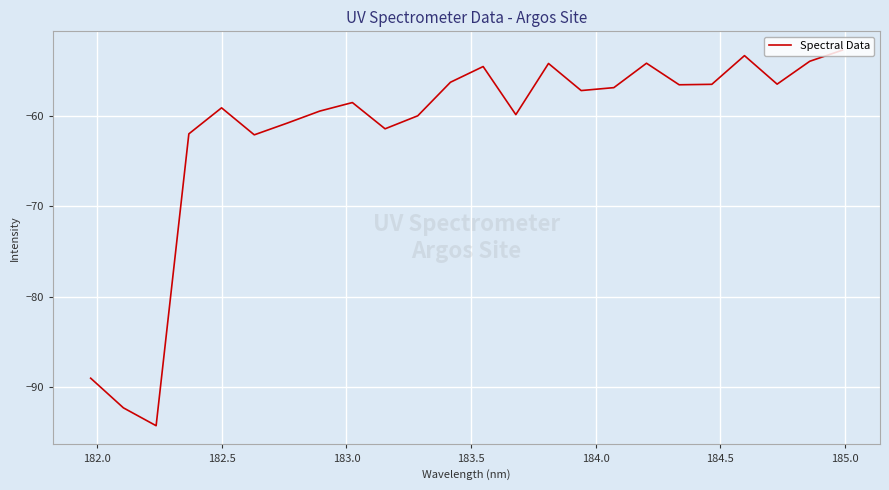

What is the difference between the maximum and minimum values?

41.5